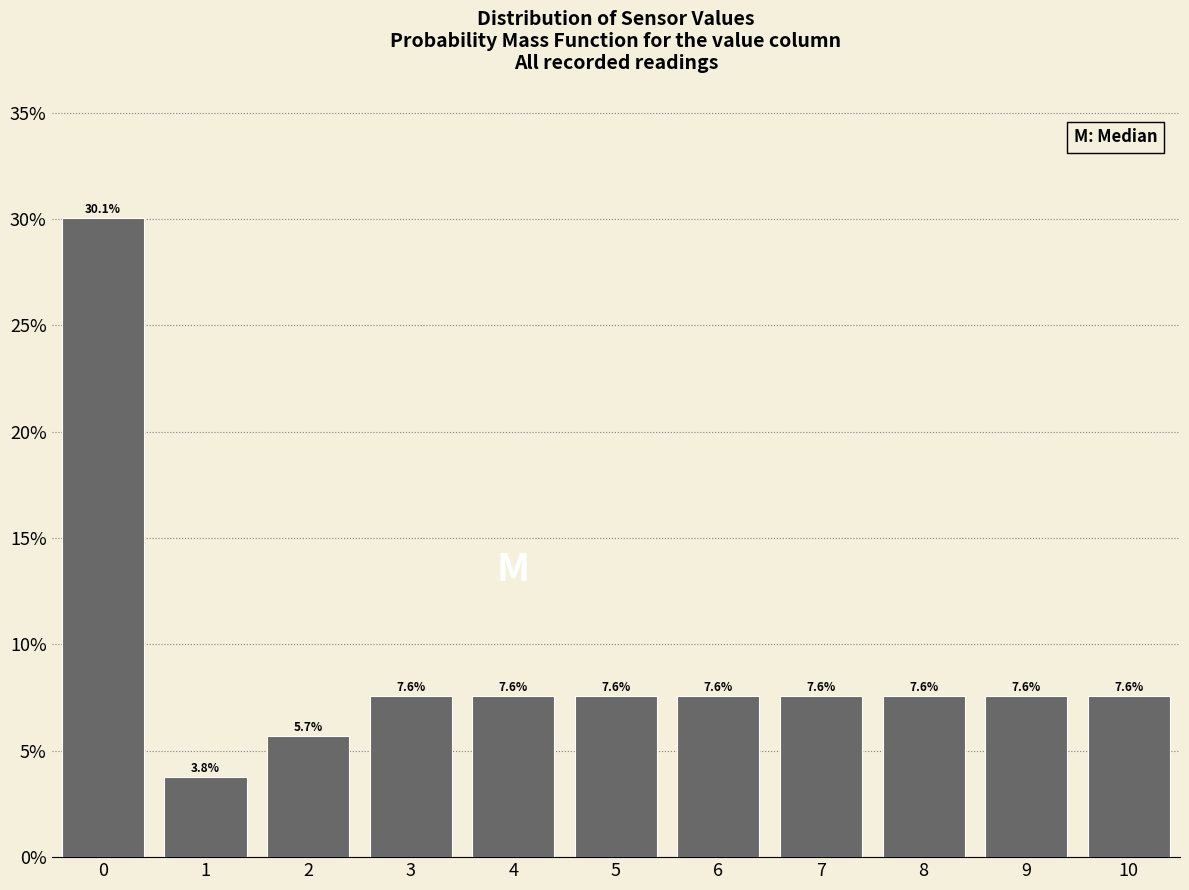

Does the chart contain any negative values?

No